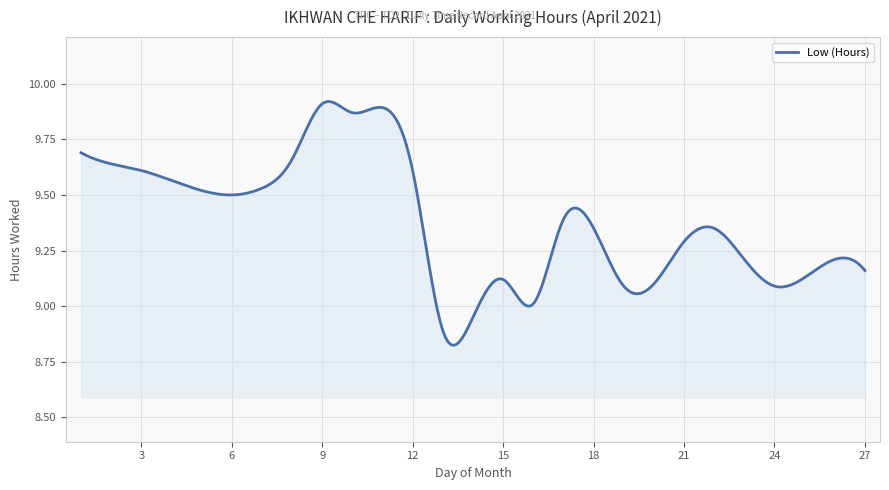

What is the difference between the maximum and minimum values?

1.1